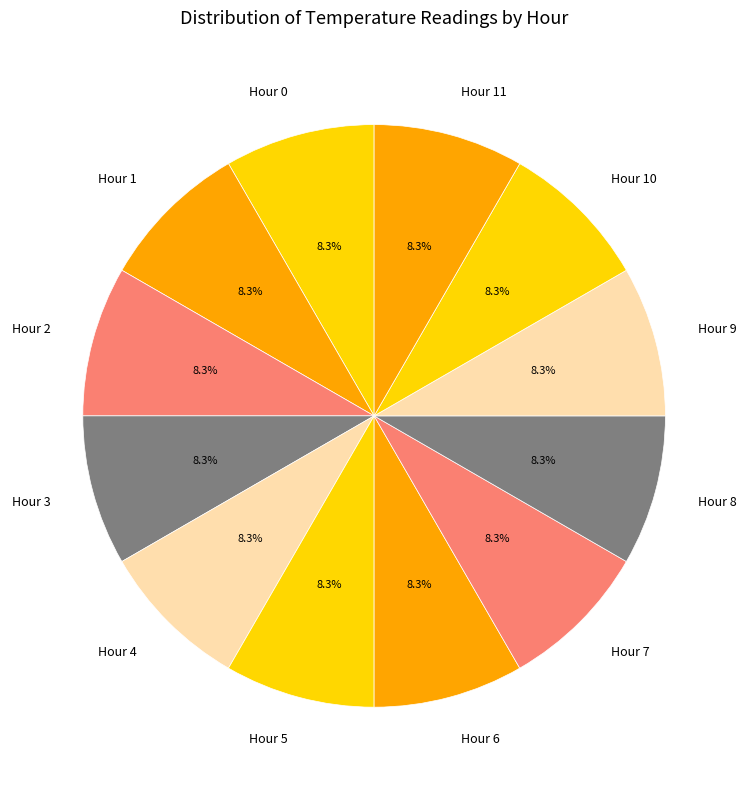

Count the number of slices in the pie.

12